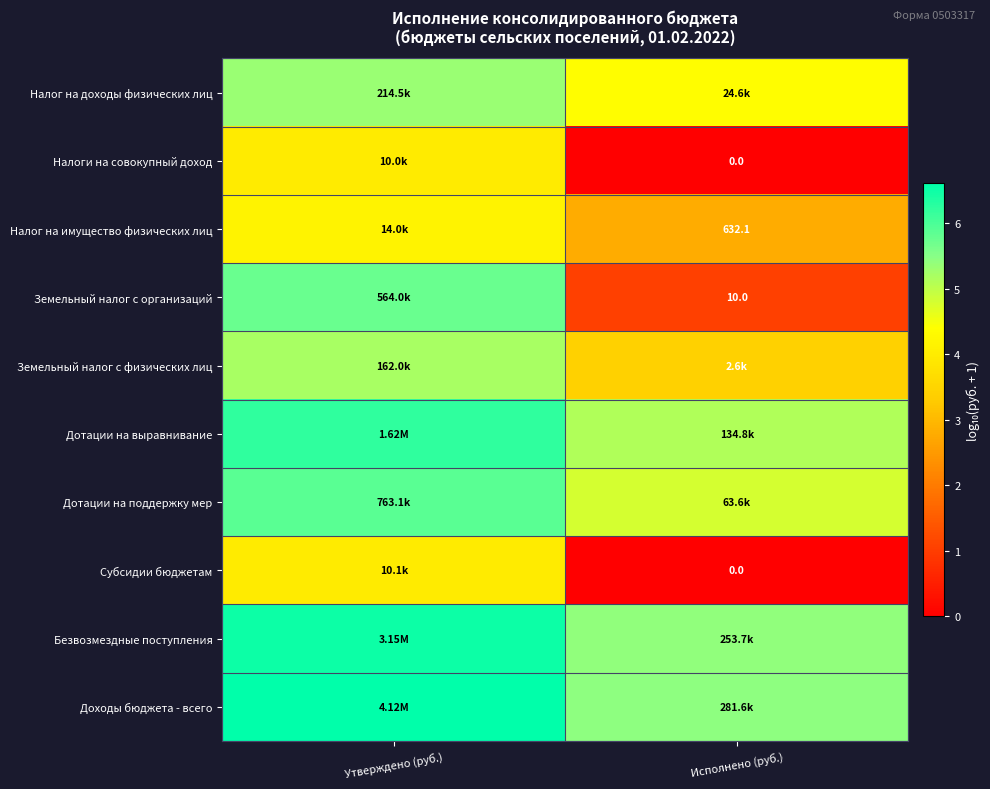

Is the value of Субсидии бюджетам at Исполнено (руб.) greater than the value of Налоги на совокупный доход at Утверждено (руб.)?

No